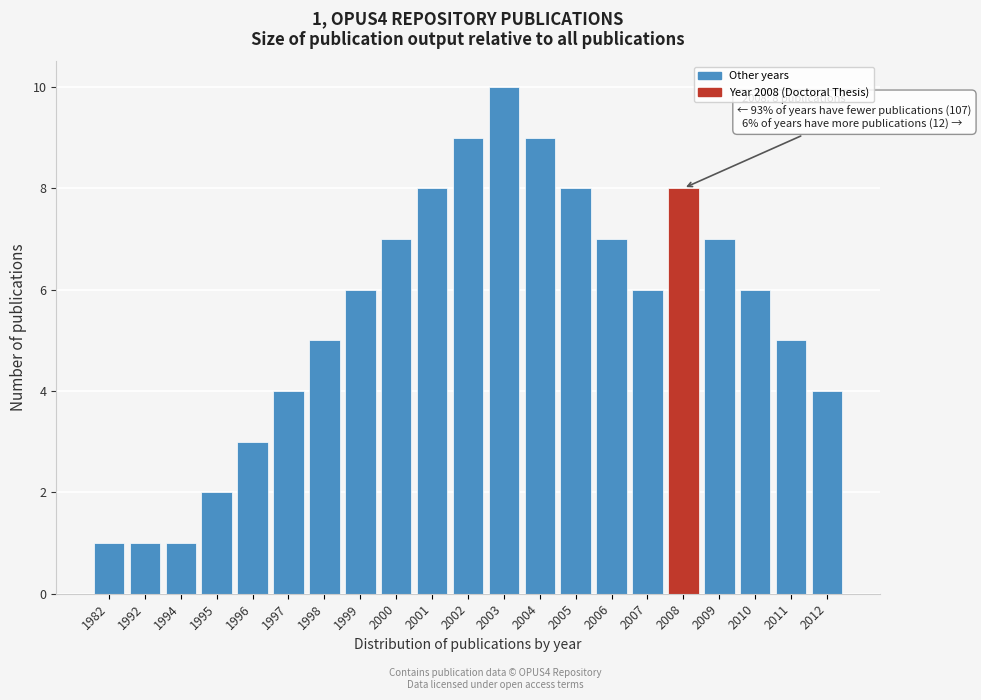

Reading left to right, transcribe all the data shown in this chart.

1982=1	1992=1	1994=1	1995=2	1996=3	1997=4	1998=5	1999=6	2000=7	2001=8	2002=9	2003=10	2004=9	2005=8	2006=7	2007=6	2008=8	2009=7	2010=6	2011=5	2012=4